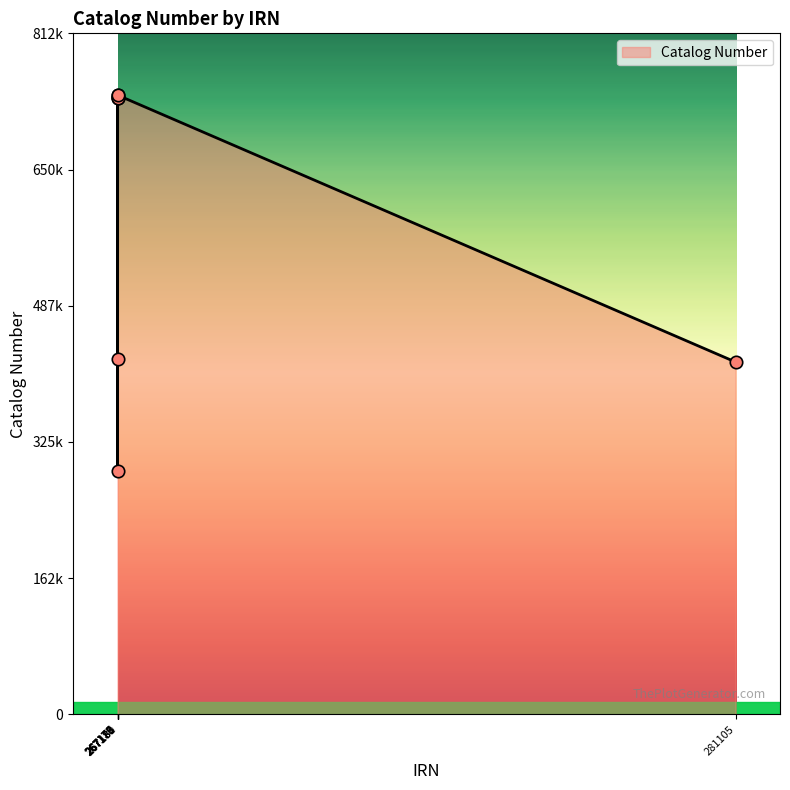

Is this an area chart (filled region under the line)?

Yes